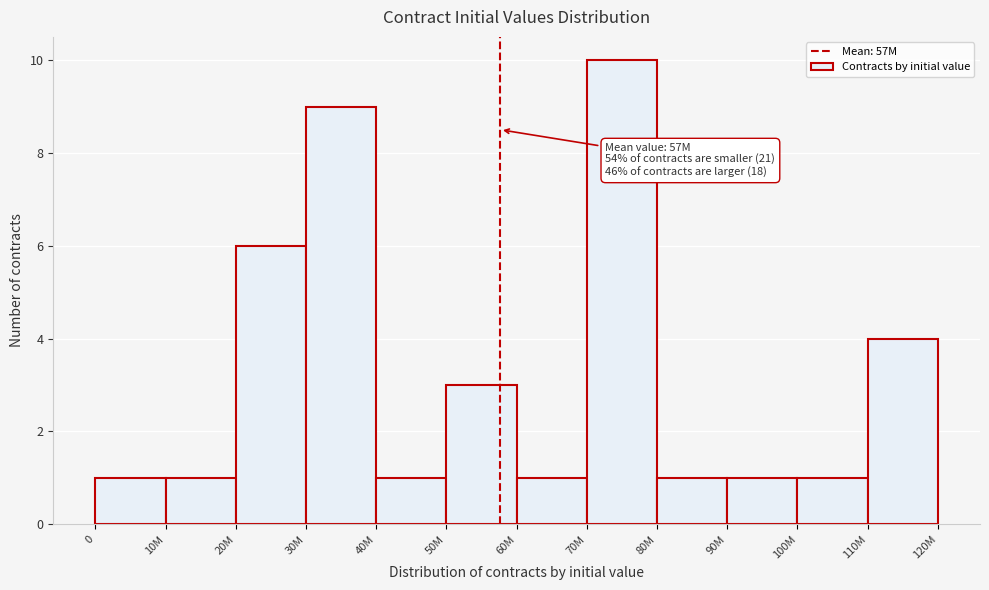

Reading right to left, transcribe all the data shown in this chart.

4	1	1	1	10	1	3	1	9	6	1	1